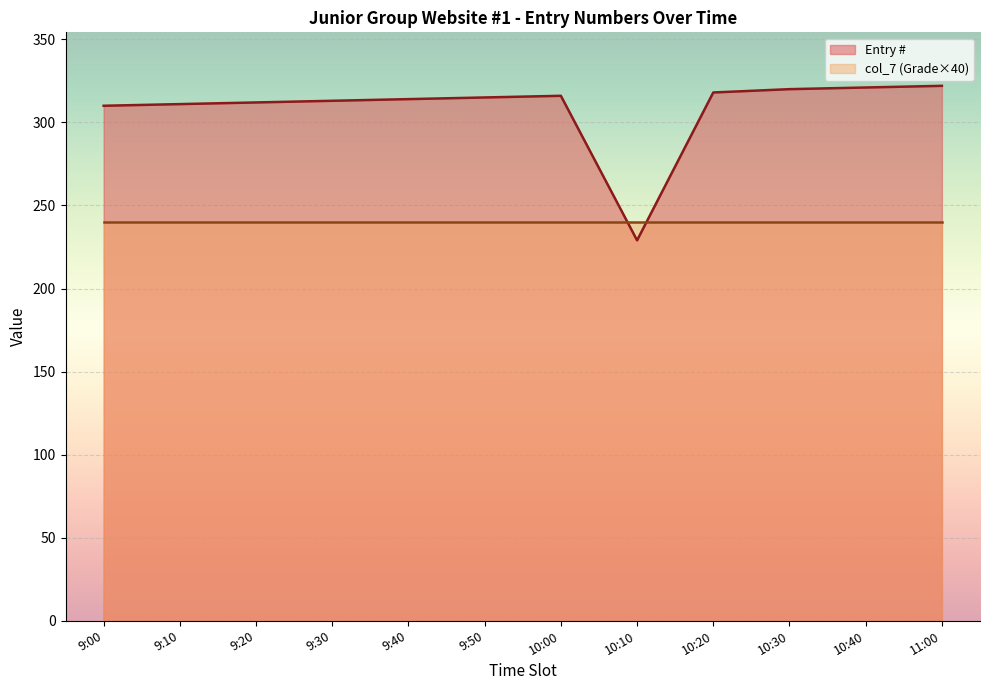

What is the value of the Entry # point at the 6th from the left?

315